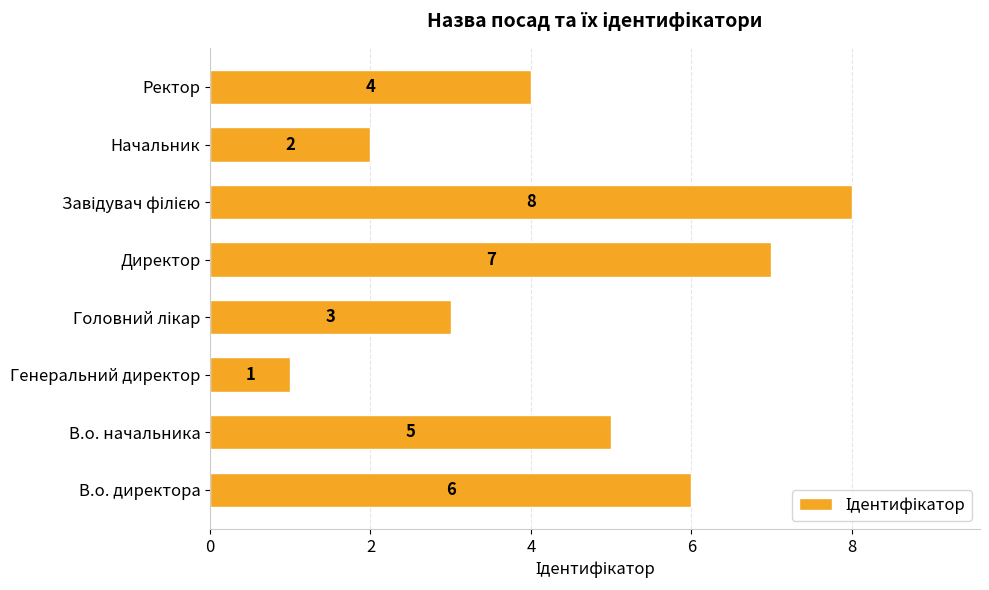

How many data points does each series have?

8